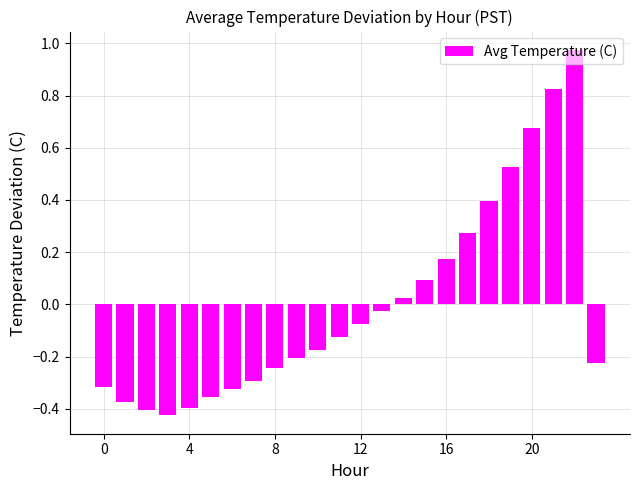

What is the difference between the maximum and second lowest values?

1.4